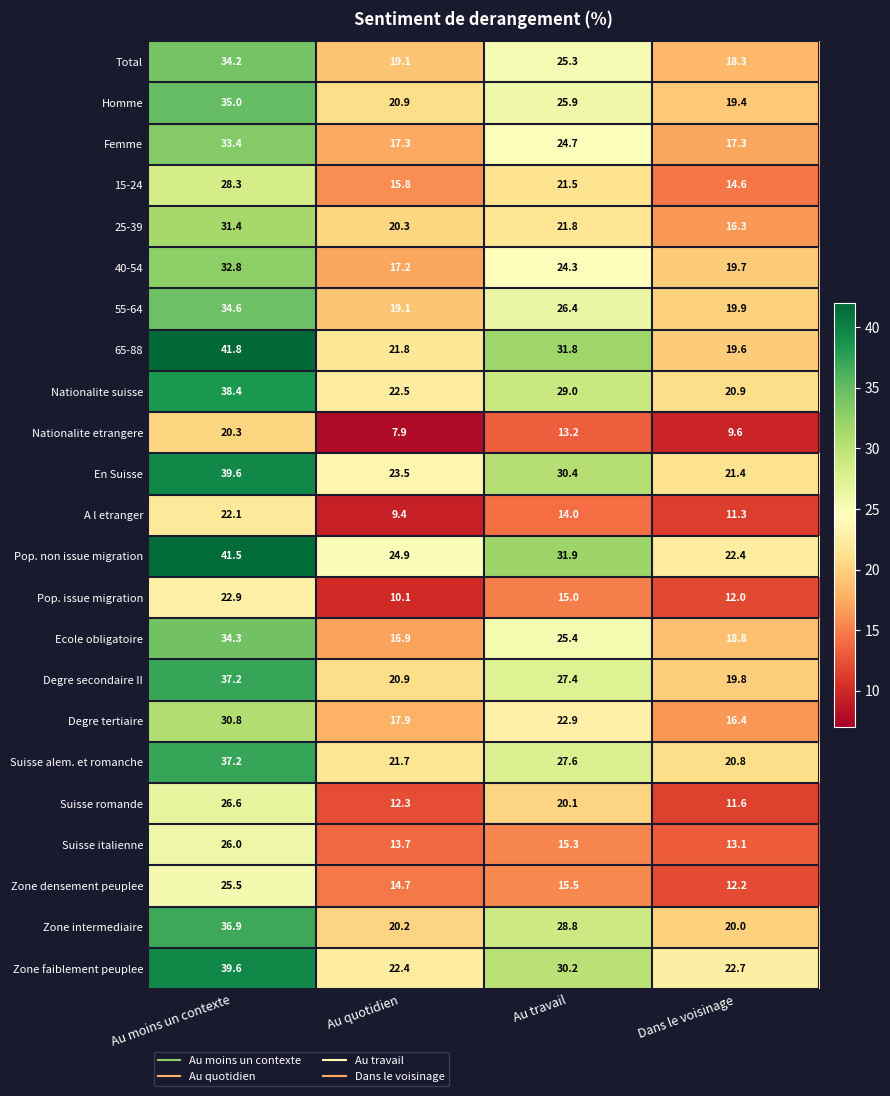

At which label does 65-88 reach its minimum?

Dans le voisinage